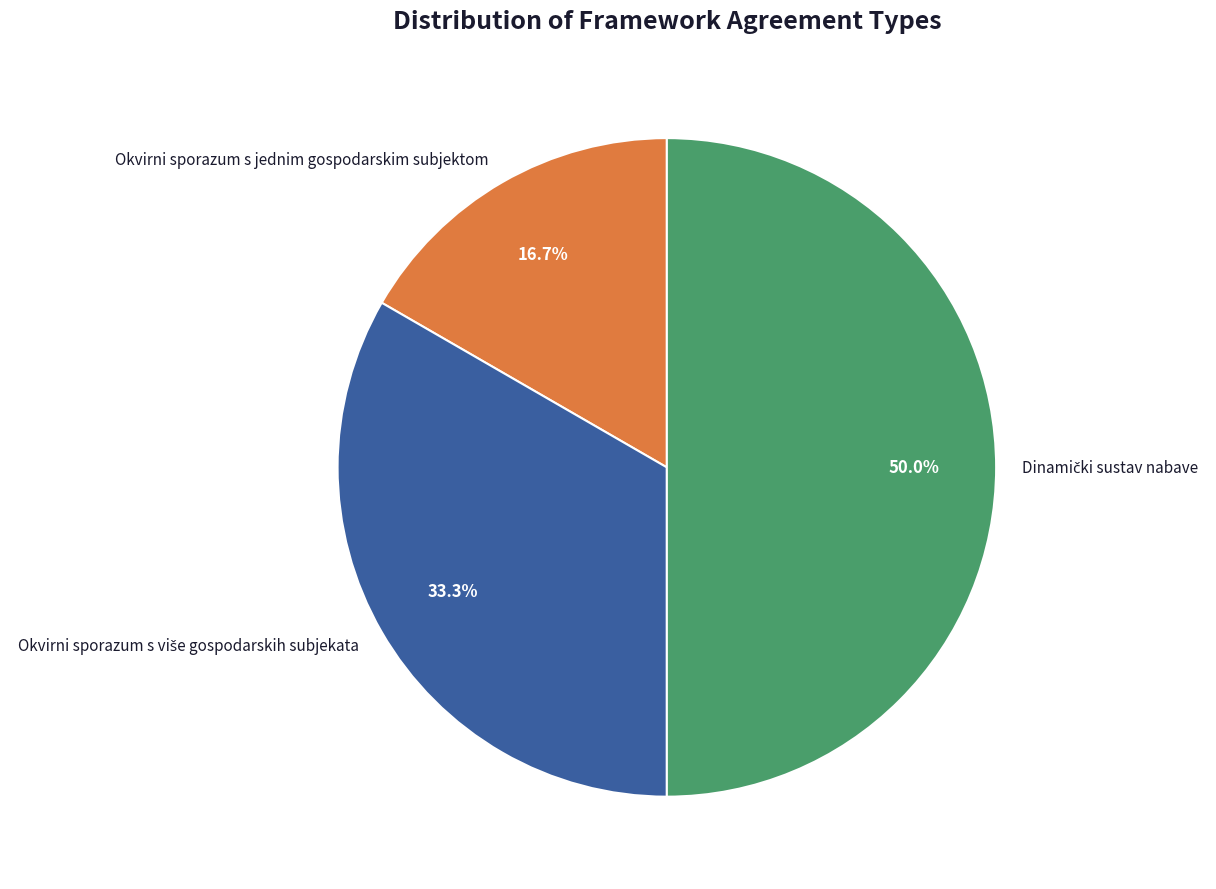

Which slice is the smallest?

Okvirni sporazum s jednim gospodarskim subjektom